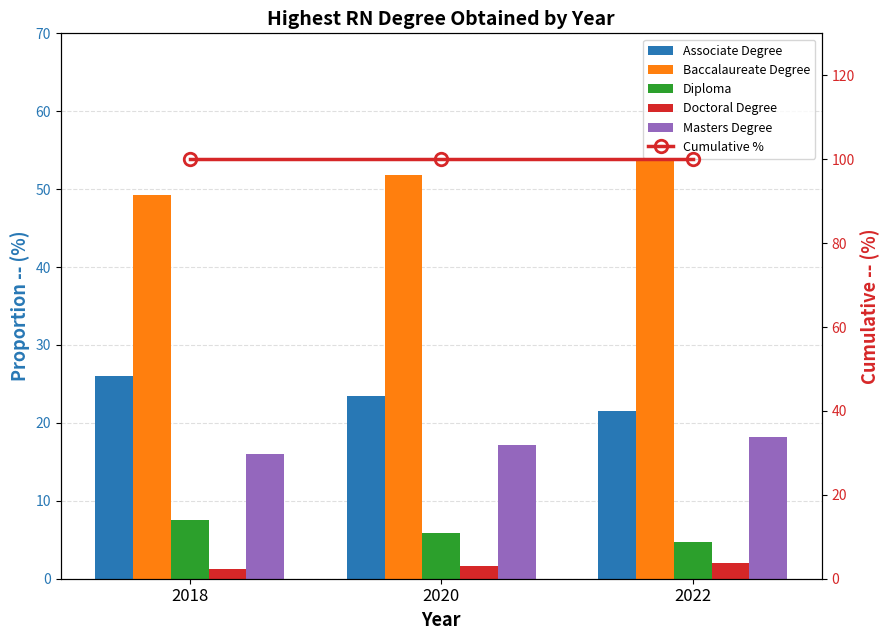

True or false: Masters Degree has a value of 6.7 at 2020.

False